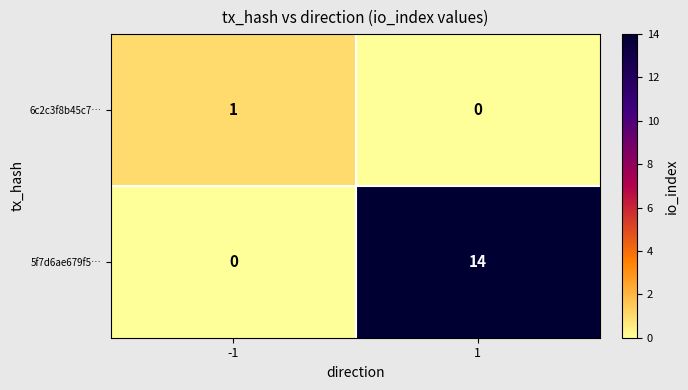

At 1, list the series in order from largest to smallest.

5f7d6ae679f5…, 6c2c3f8b45c7…